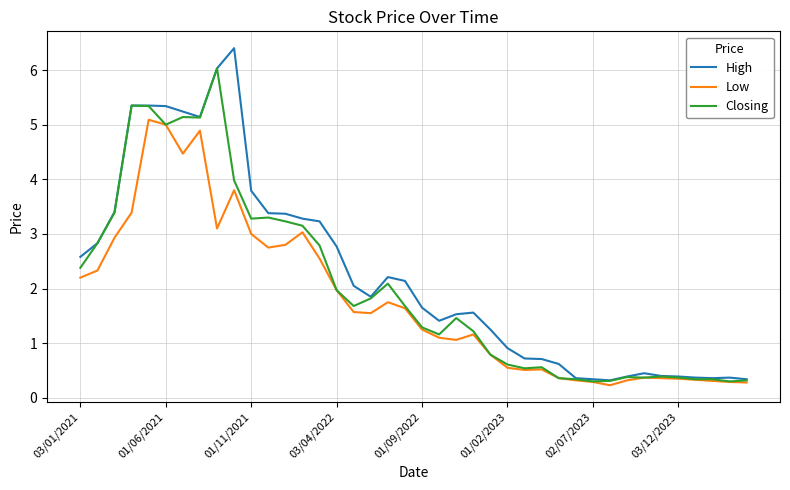

What is the maximum value for Closing?

6.0